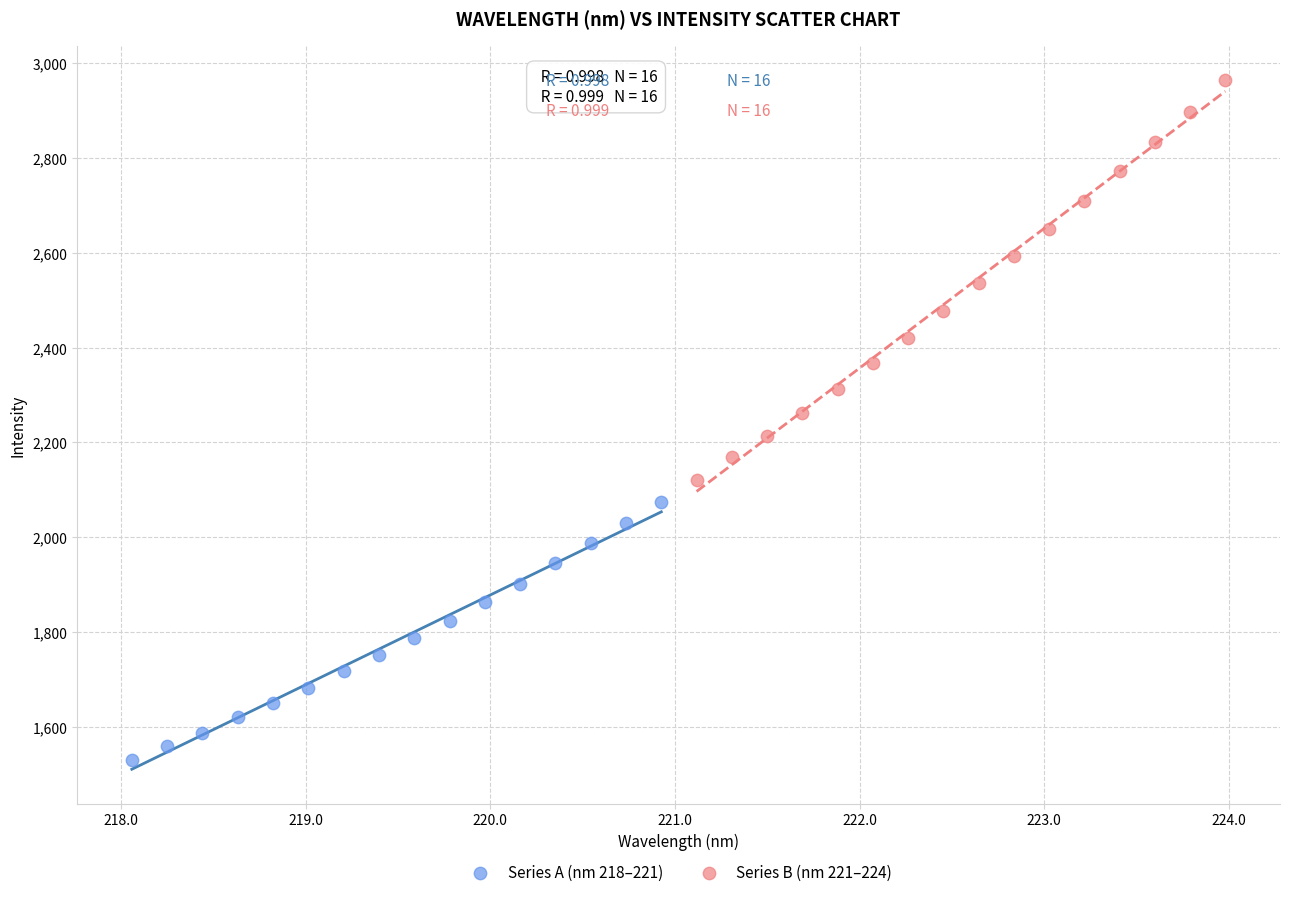

Which series reaches the maximum Y coordinate?

Series B (nm 221–224)